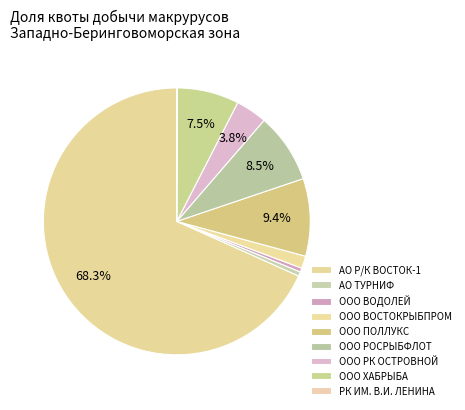

To the nearest percent, what portion does АО ТУРНИФ represent?

1%